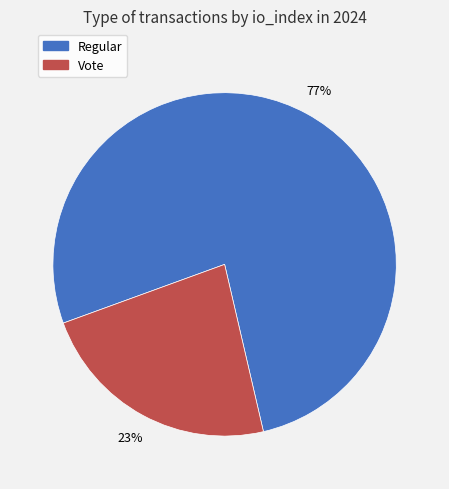

What is the ratio of the value at Vote to the value at Regular?

0.3